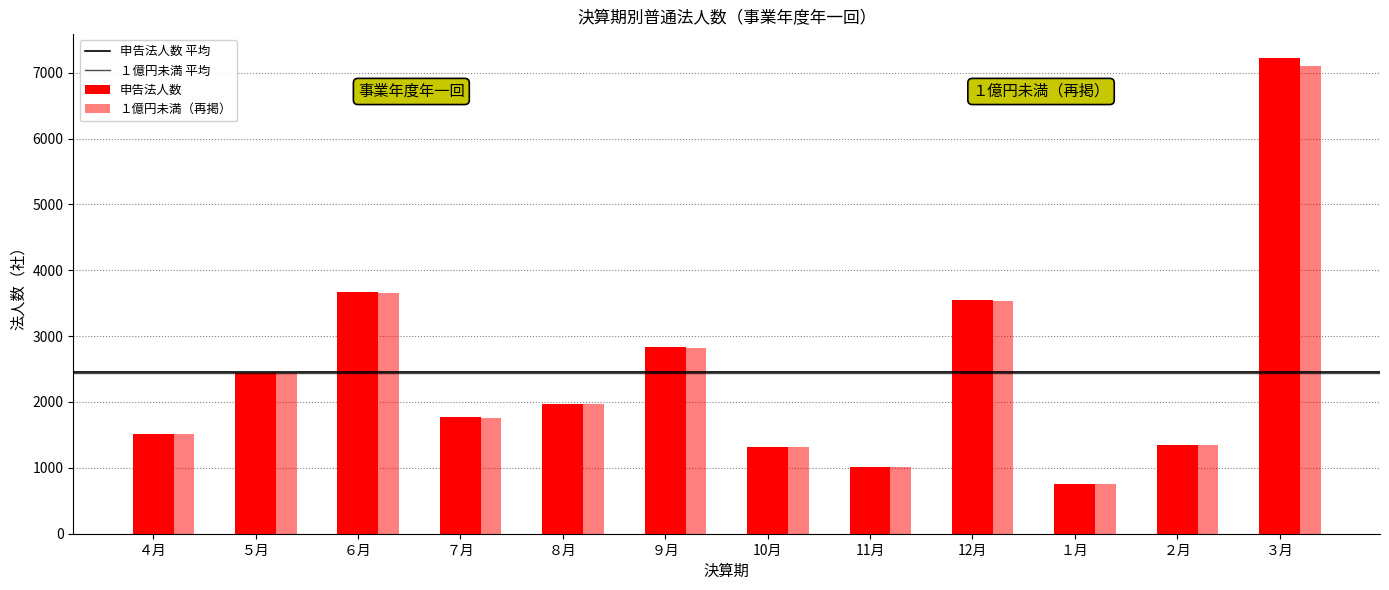

How many distinct data groups are displayed?

2